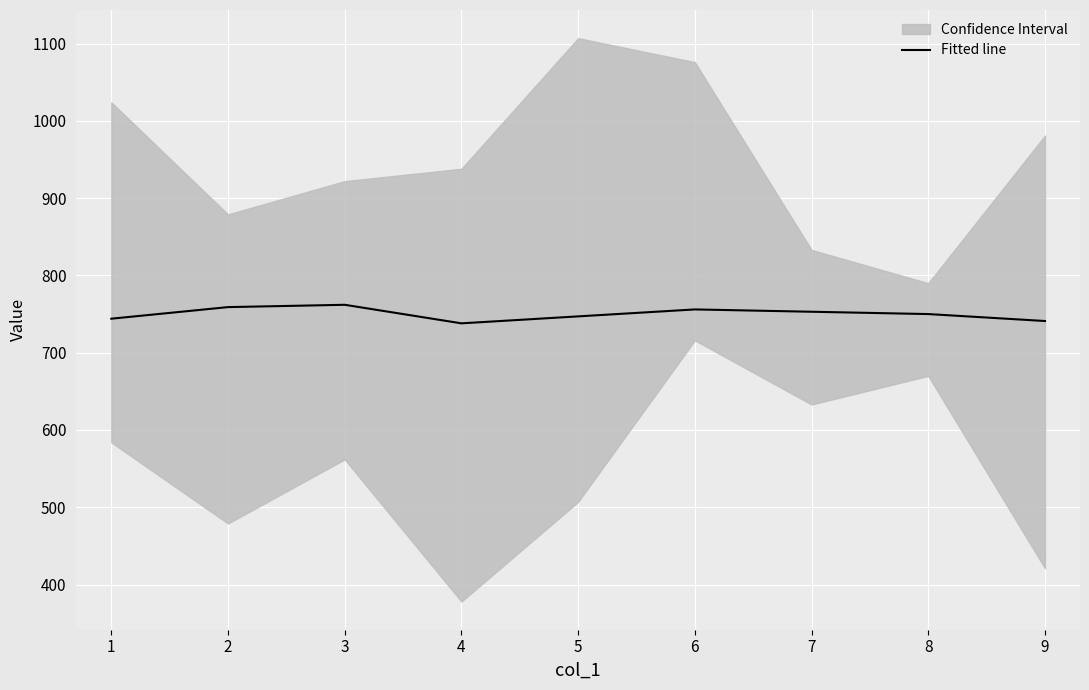

What is the minimum value shown in the chart?

738